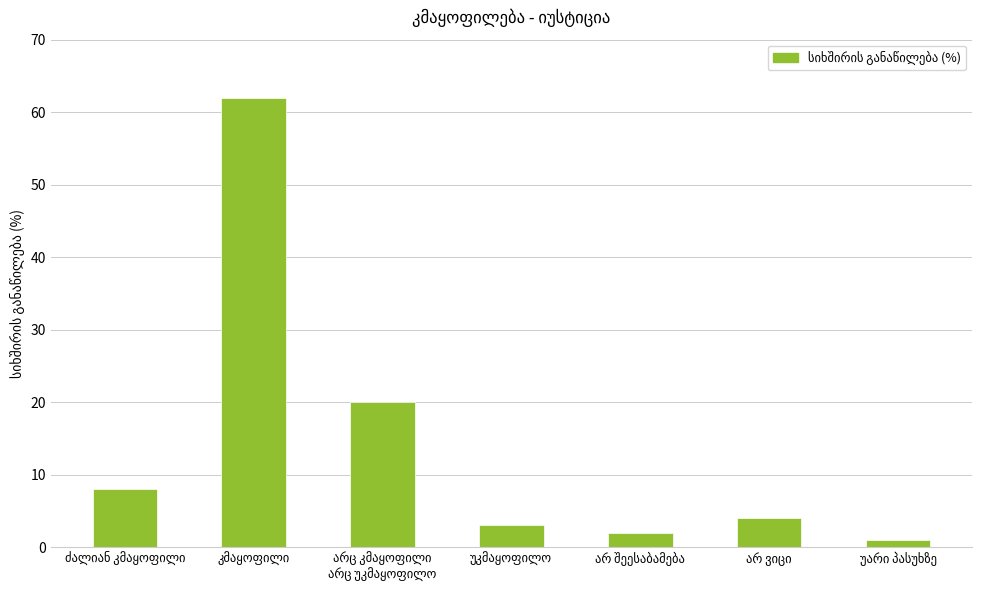

Does the chart contain stacked bars?

No